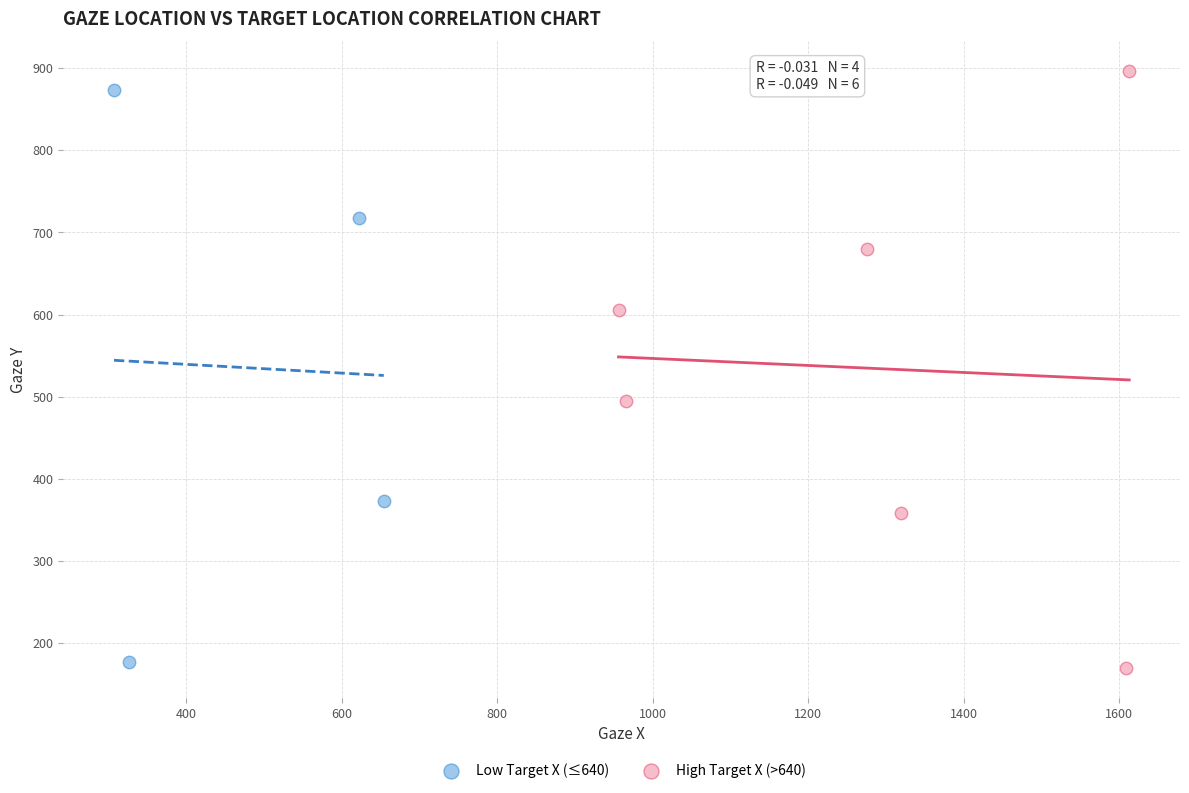

Which series has the largest Y range (max minus min)?

High Target X (>640)